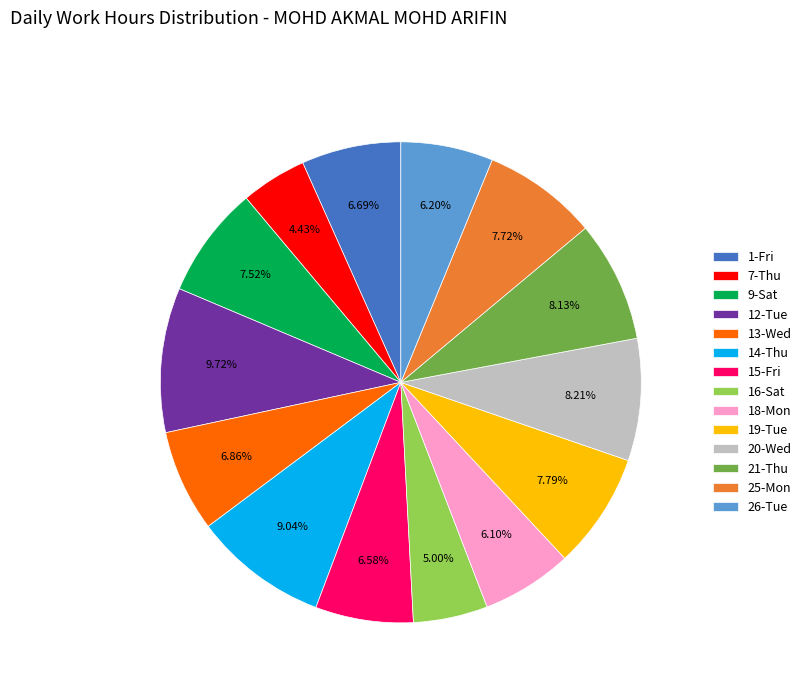

Which slice is the largest?

12-Tue